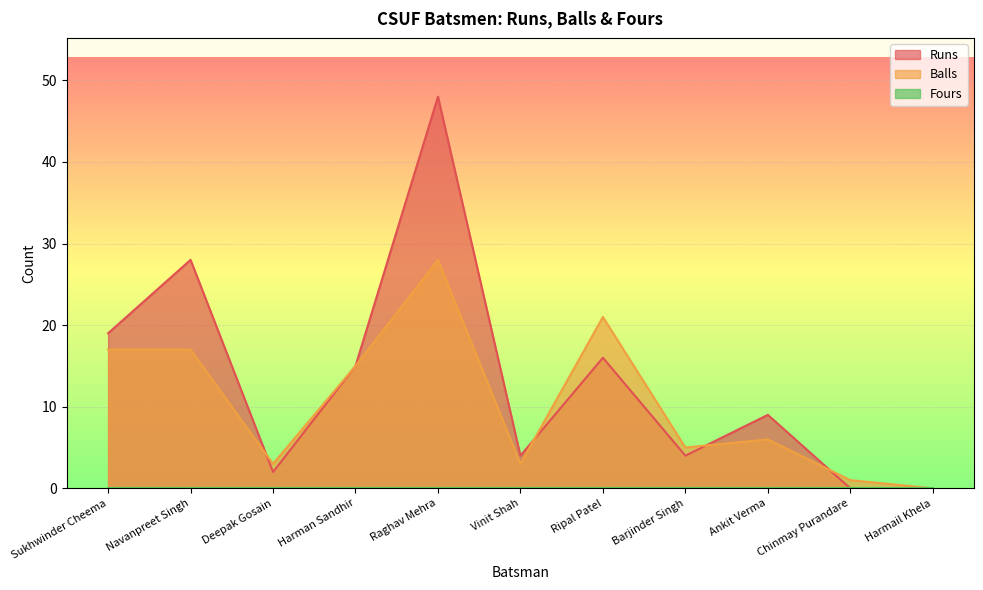

The value of Runs at Navanpreet Singh is 47. True or false?

False